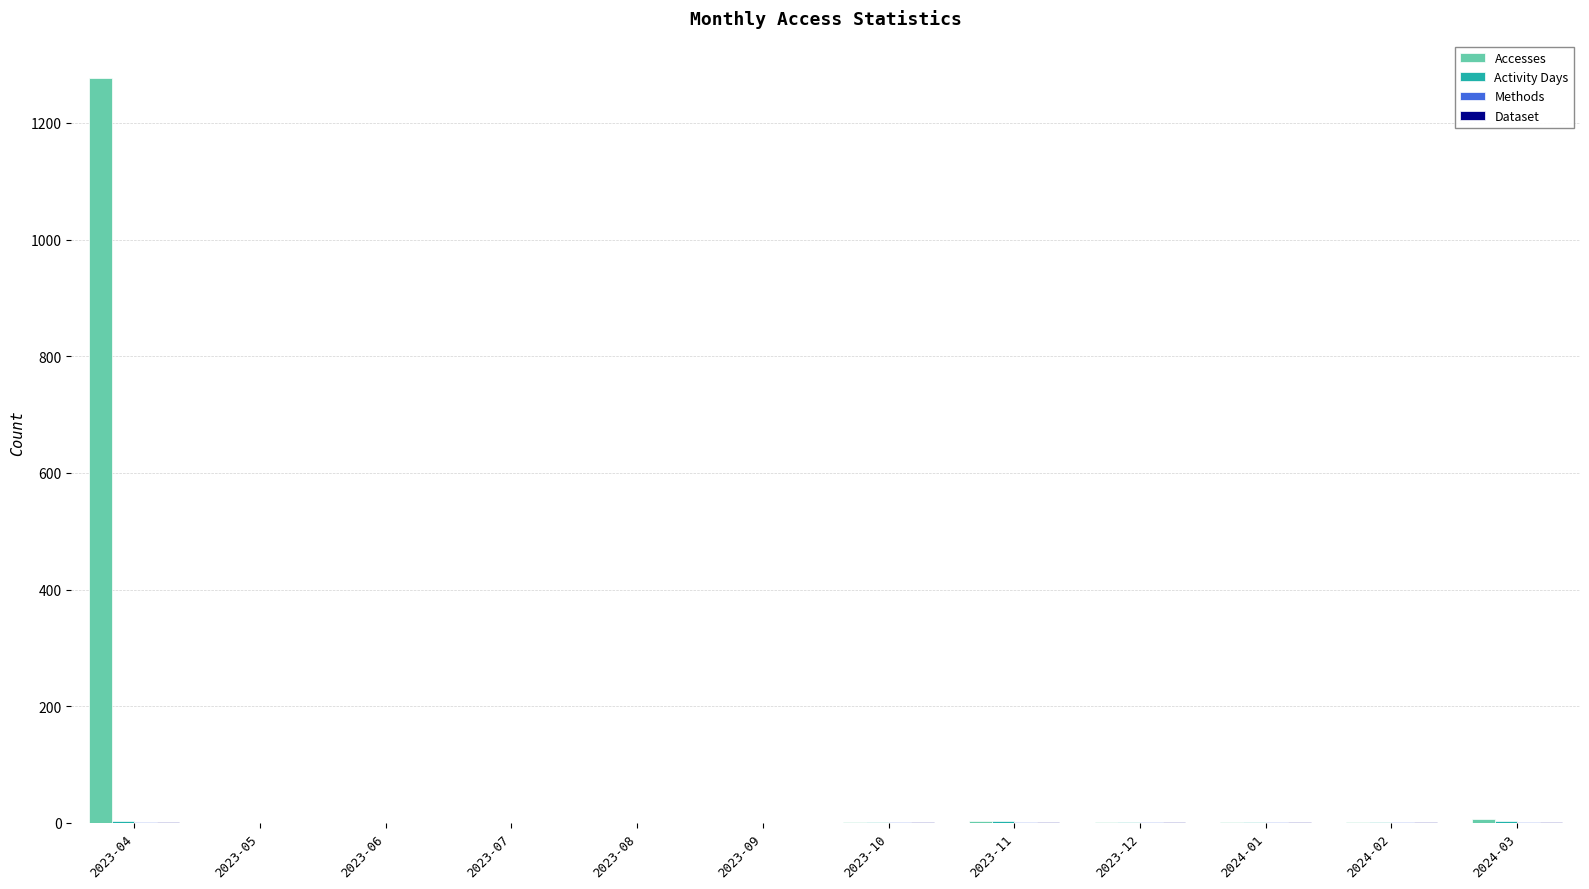

Which series changed the most between 2023-04 and 2023-06?

Accesses